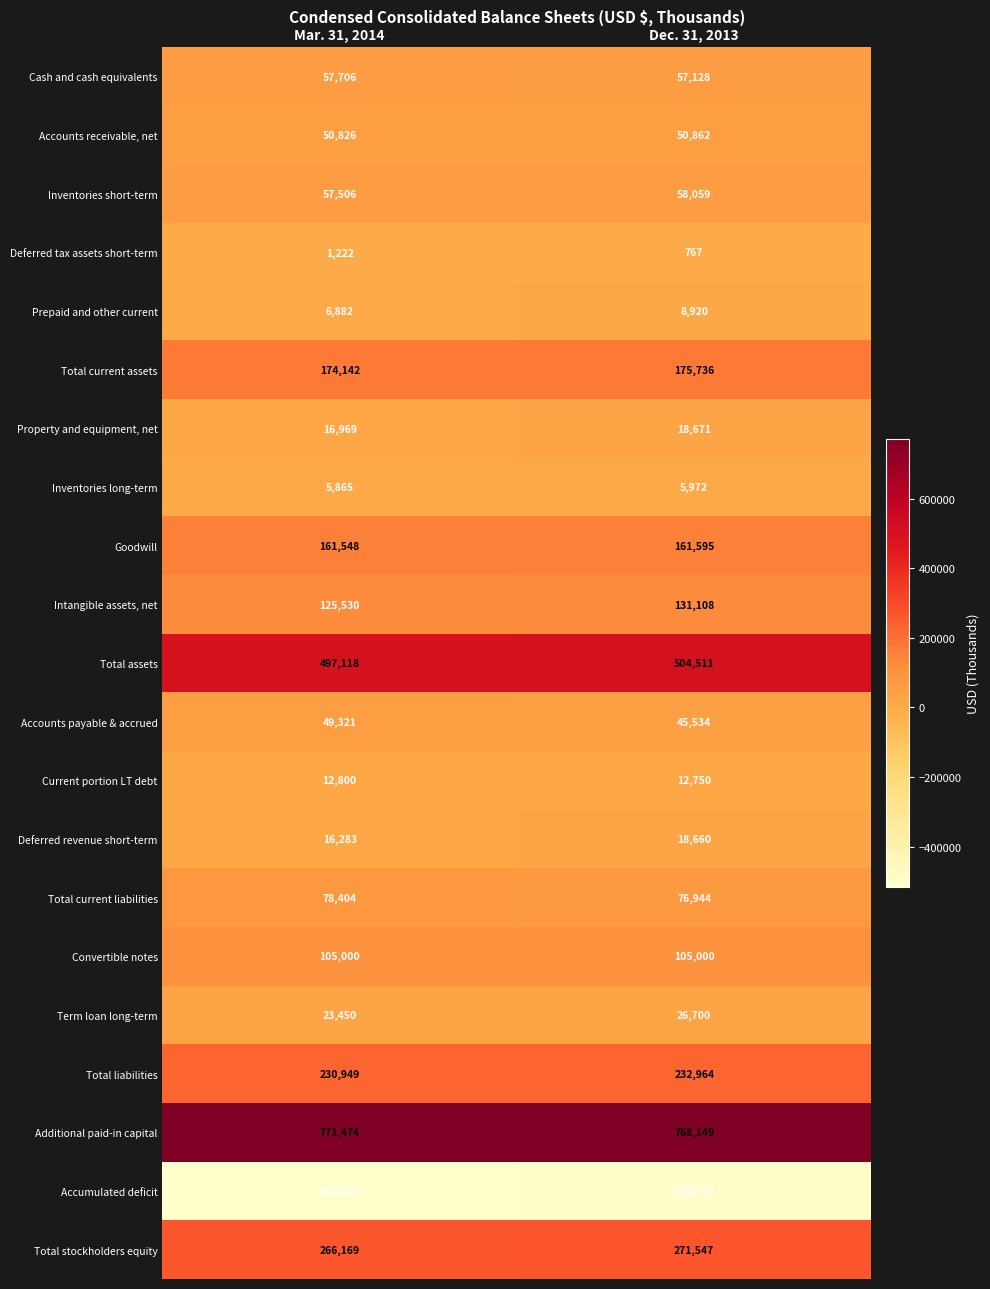

Which series has the largest total across all categories?

Additional paid-in capital